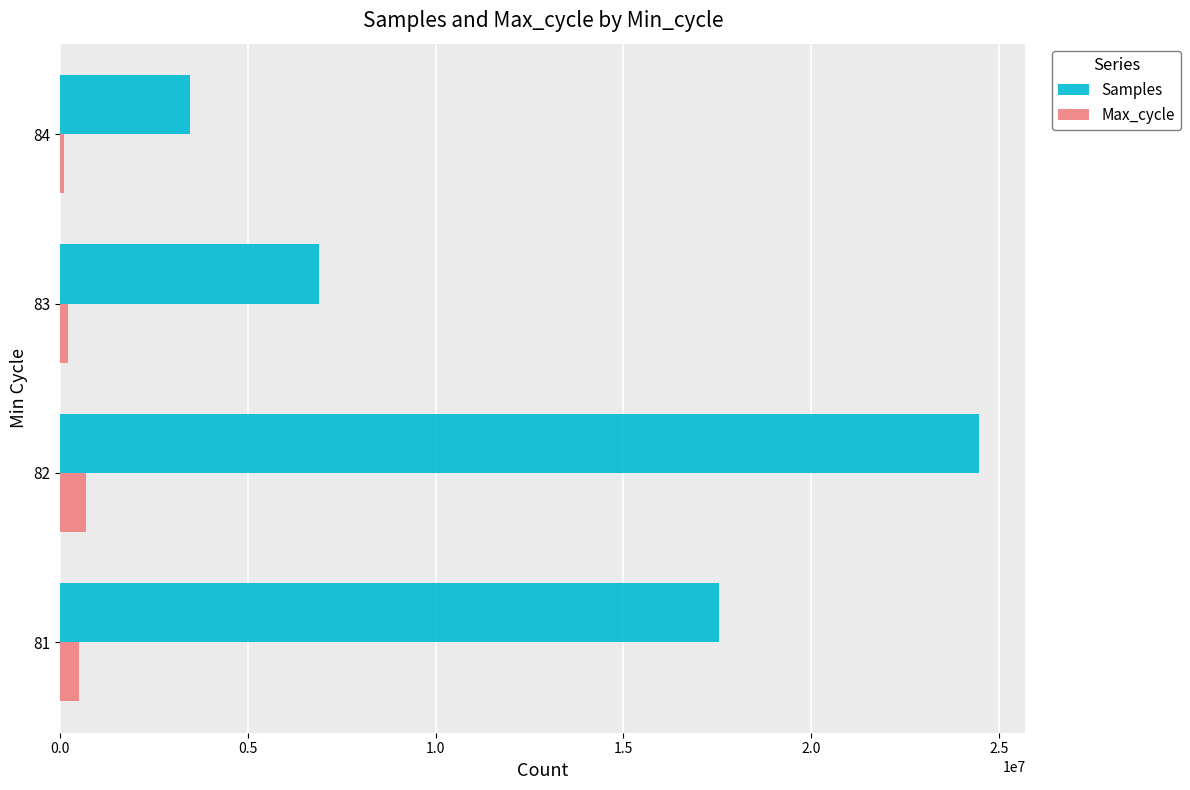

What is the sum of all Max_cycle values?

1496340